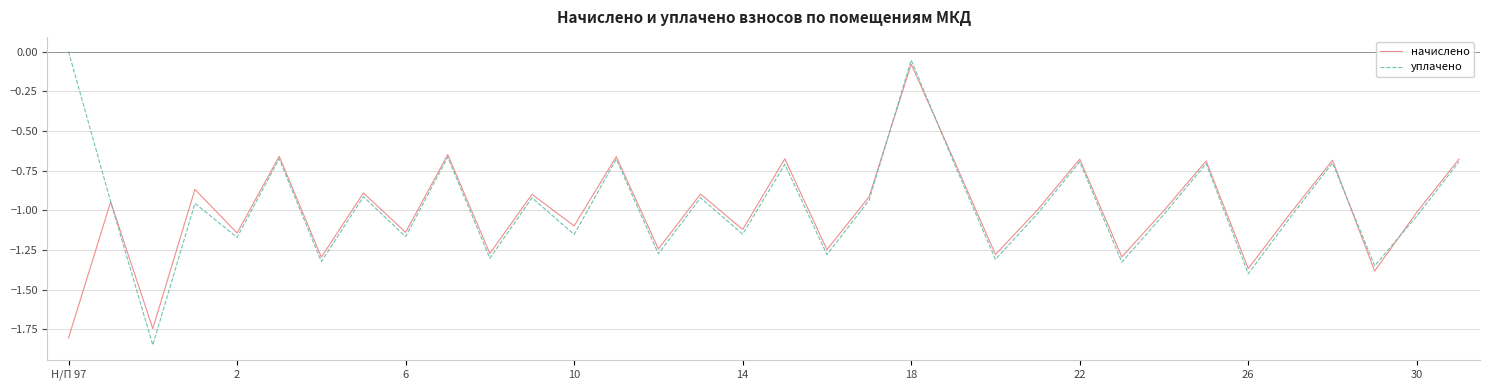

What is the difference between the maximum and minimum values in the начислено series?

1.7